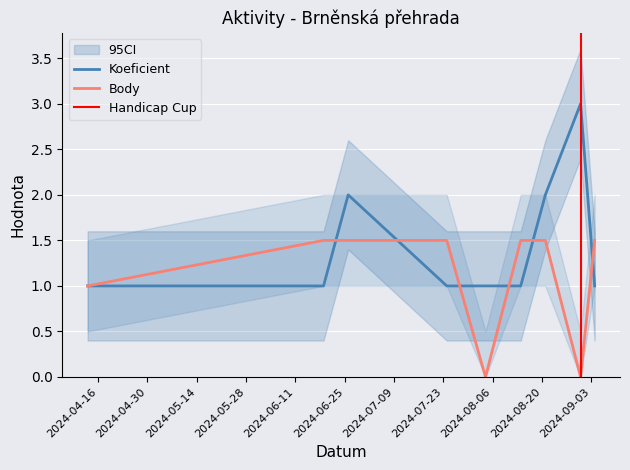

What is the total value across all series at 2024-09-04?

2.5